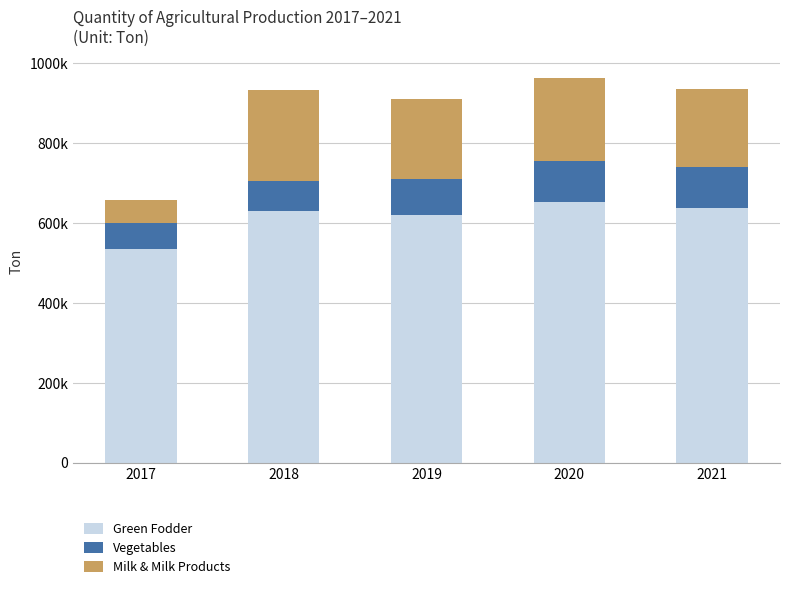

What are all the series names shown in the legend?

Green Fodder, Vegetables, Milk & Milk Products